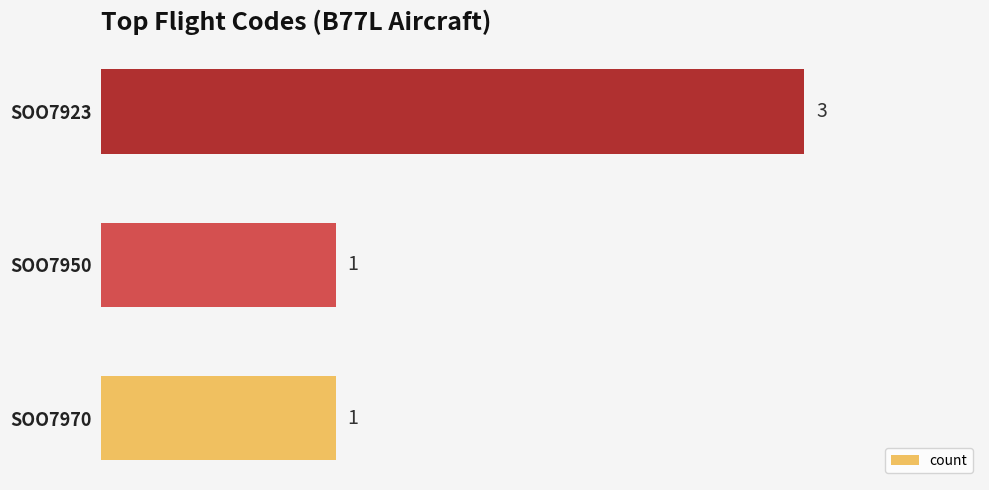

The value at SOO7970 is 1. True or false?

True